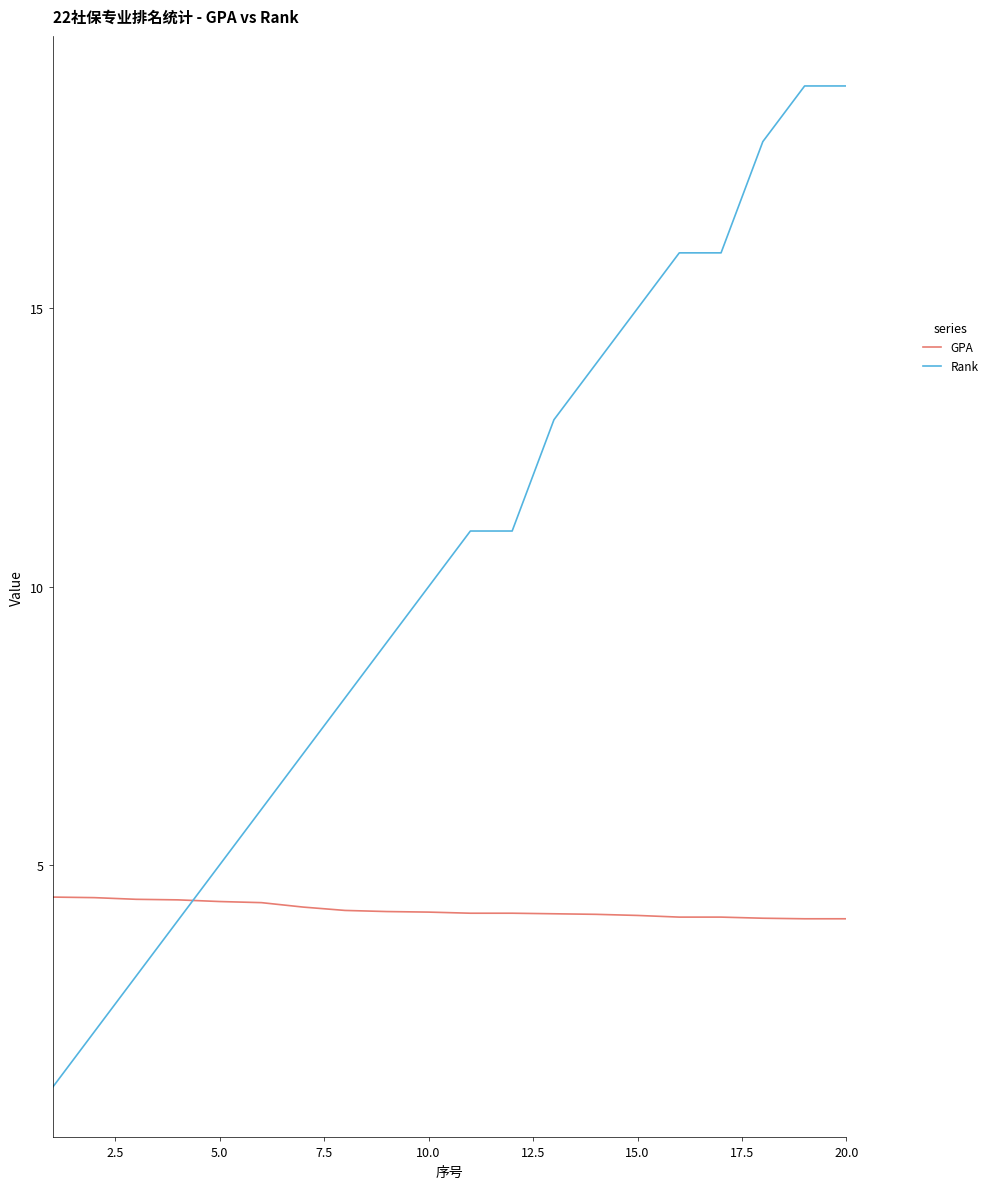

After their last crossing, which series has the higher values: Rank or GPA?

Rank